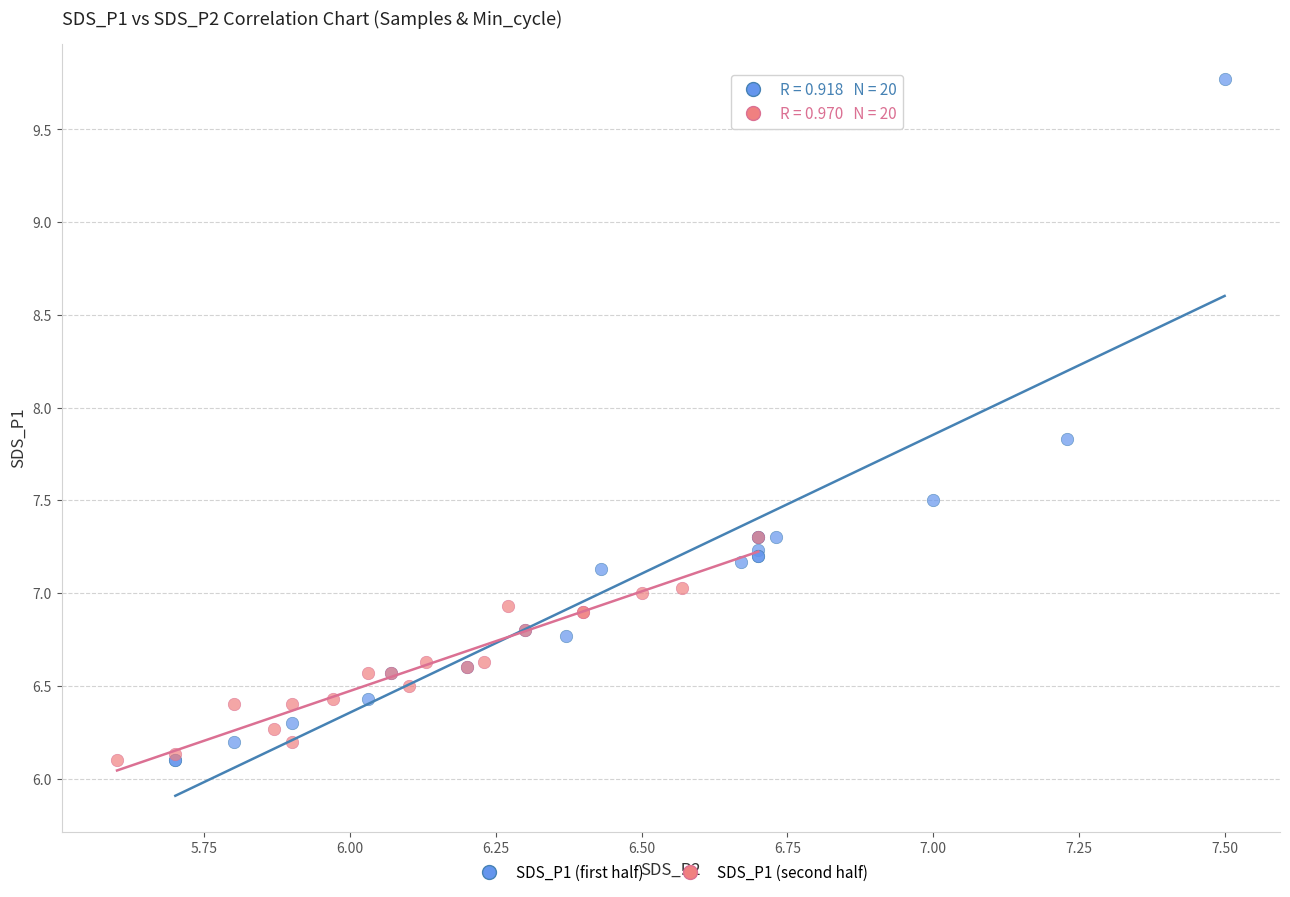

Which series contains the highest Y value?

SDS_P1 (first half)